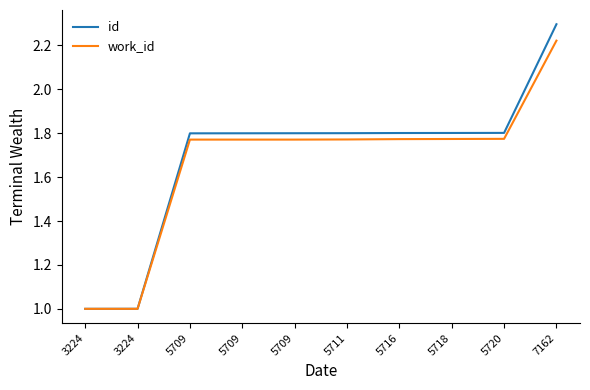

True or false: id and work_id intersect in this chart.

False